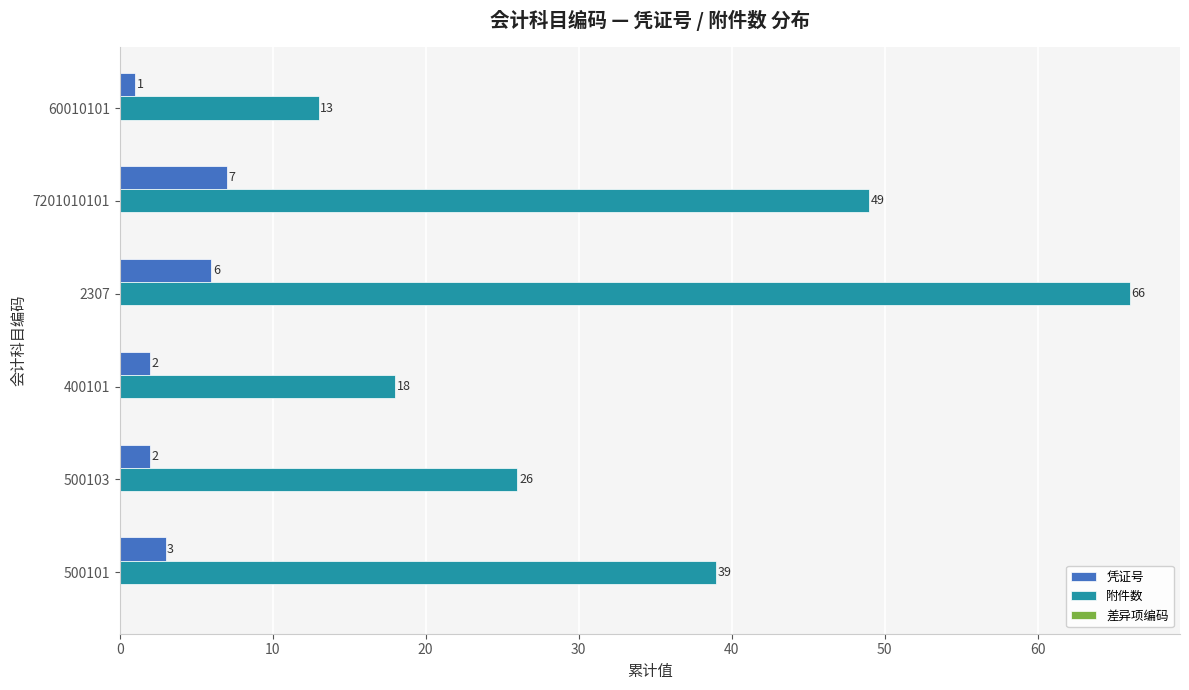

How many distinct data groups are displayed?

2